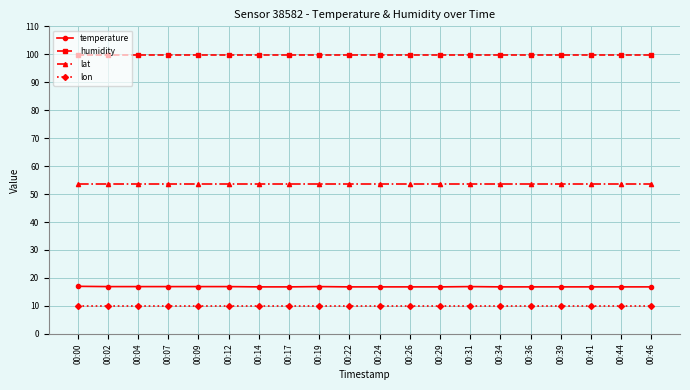

True or false: temperature and humidity intersect in this chart.

False